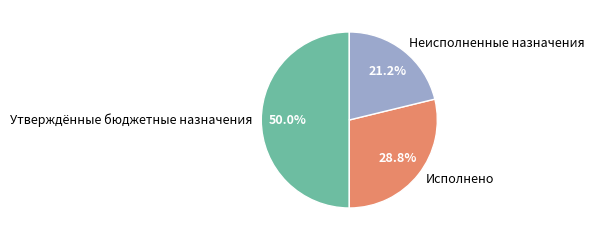

Which has a higher value, Неисполненные назначения or Утверждённые бюджетные назначения?

Утверждённые бюджетные назначения